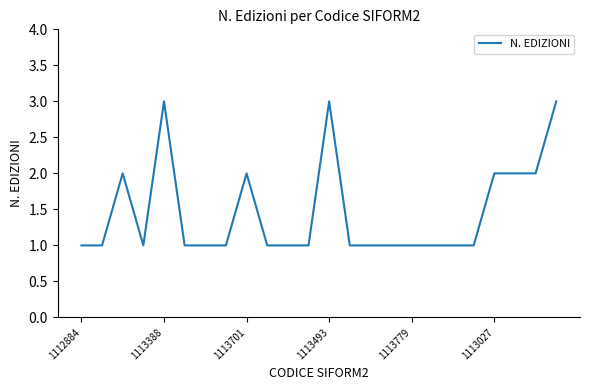

True or false: the data has more than 2 interior local peaks.

True